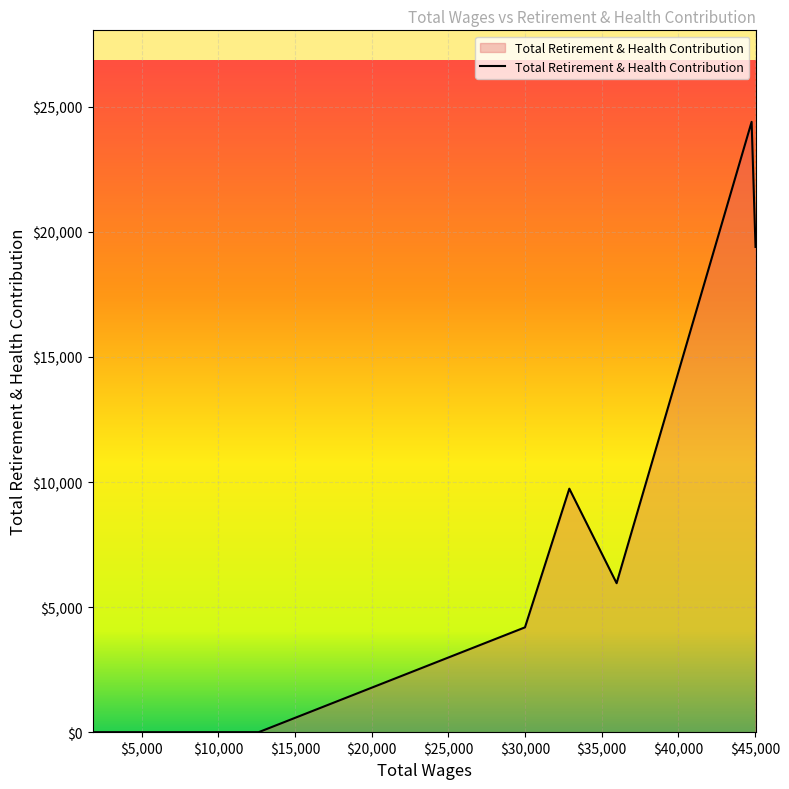

What is the difference between the maximum and minimum values?

24400